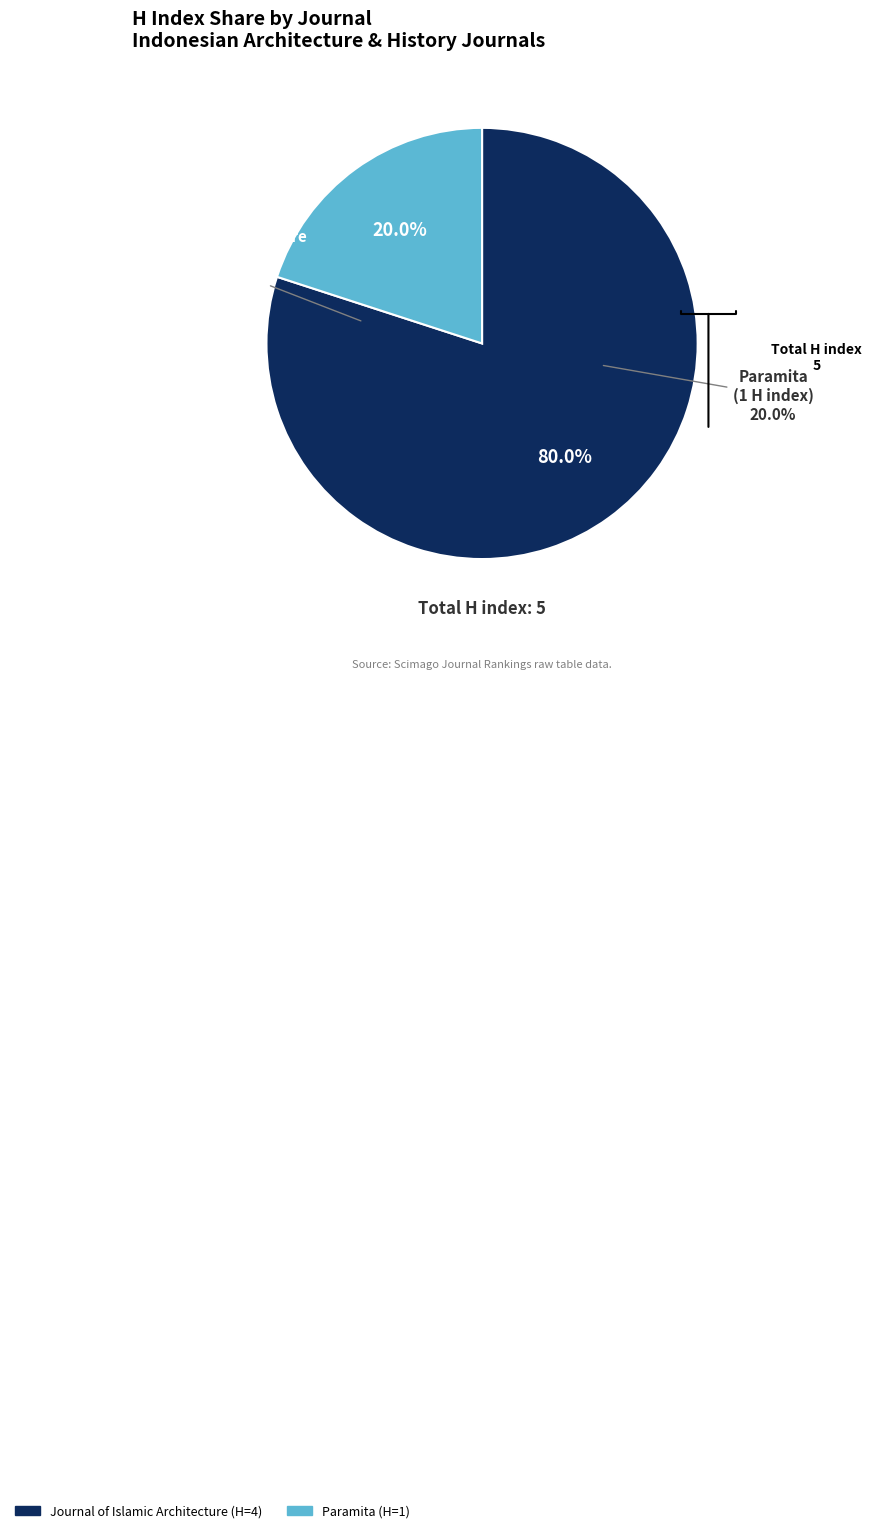

Is it true that Paramita is 32% of the pie?

False